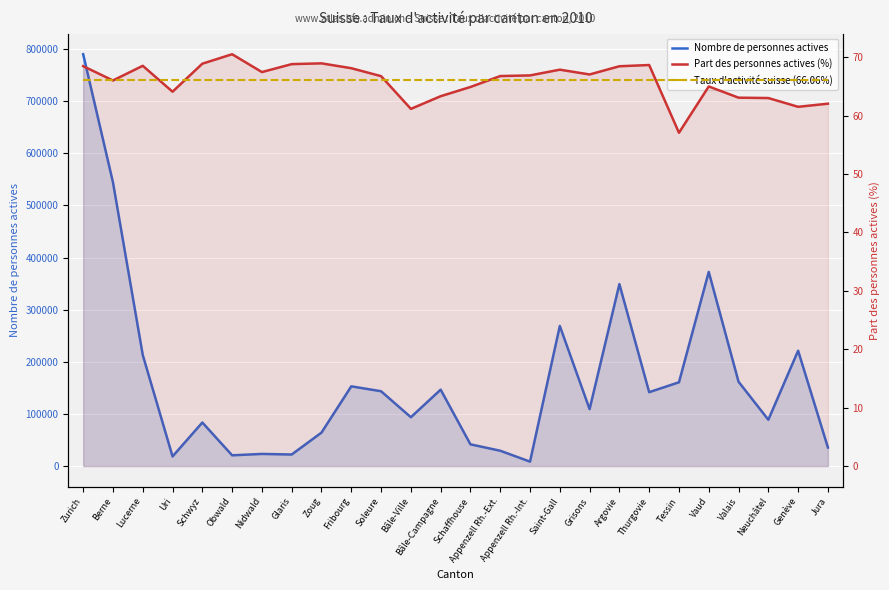

How many data points in Part des personnes actives (%) are less than 66?

10